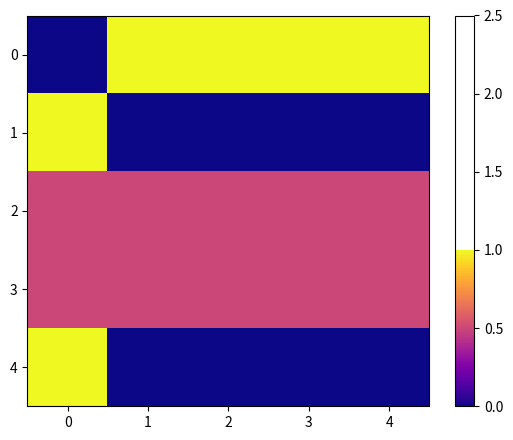

At 2, list the series in order from largest to smallest.

0, 2, 3, 1, 4